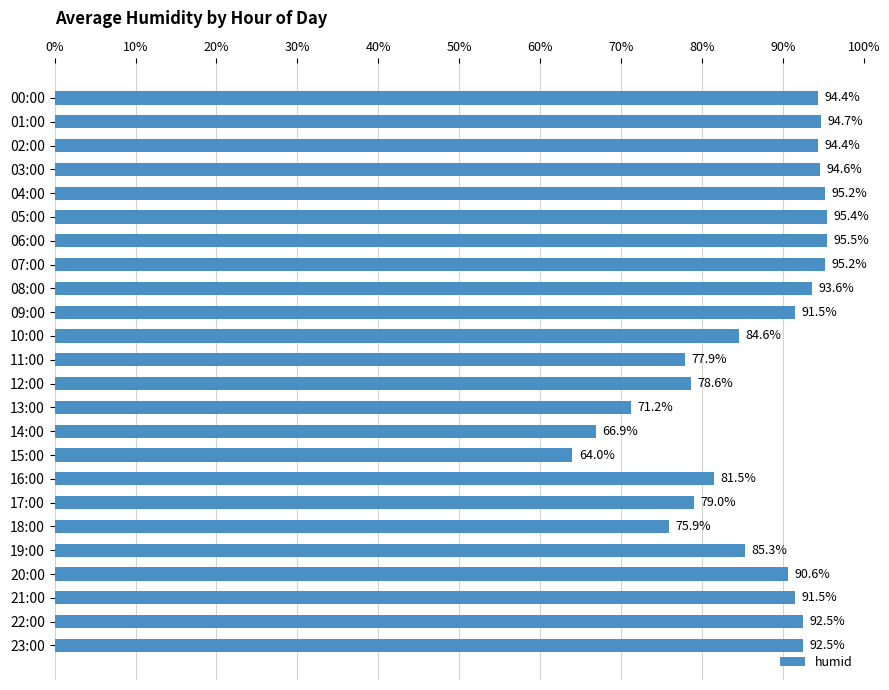

What is the sum of the values at 05:00 and 15:00?

159.4